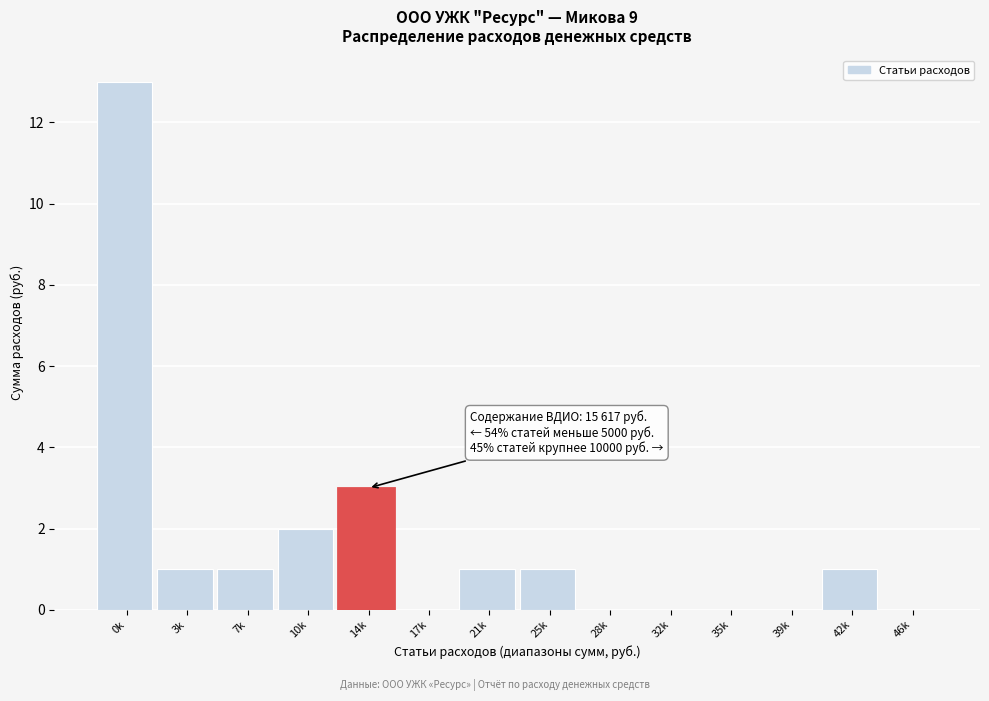

Reading left to right, extract all data points from this chart.

0k=13	3k=1	7k=1	10k=2	14k=3	17k=0	21k=1	25k=1	28k=0	32k=0	35k=0	39k=0	42k=1	46k=0